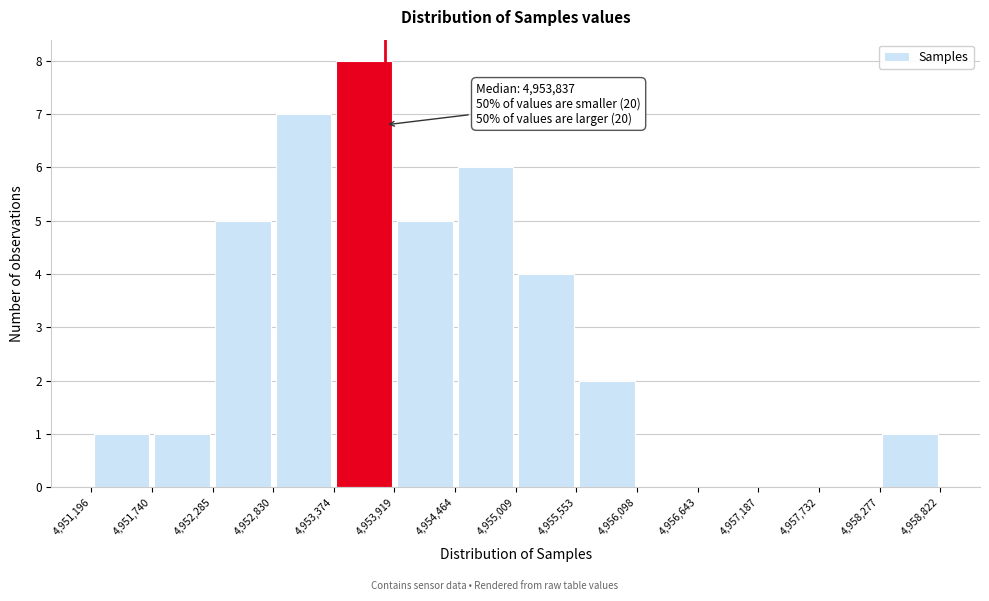

Over which range of the x-axis is the bar tallest?

4,953,374 to 4,953,919